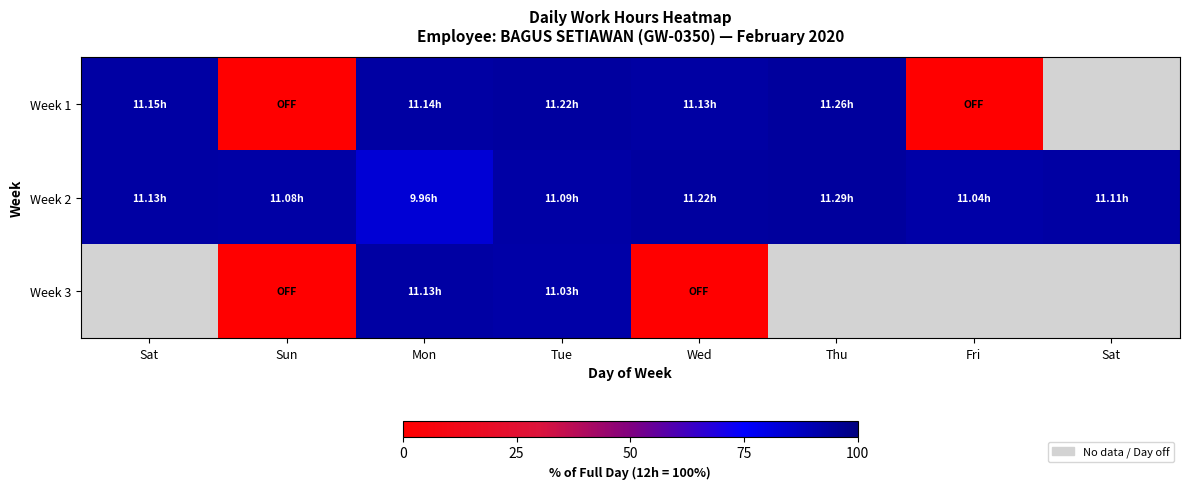

What is the minimum value for Week 2?

83.0